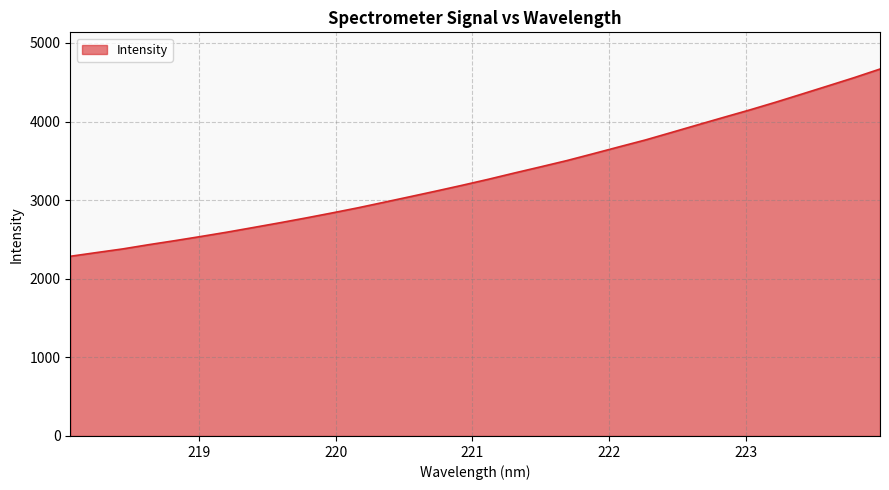

What is the maximum value shown in the chart?

4668.2